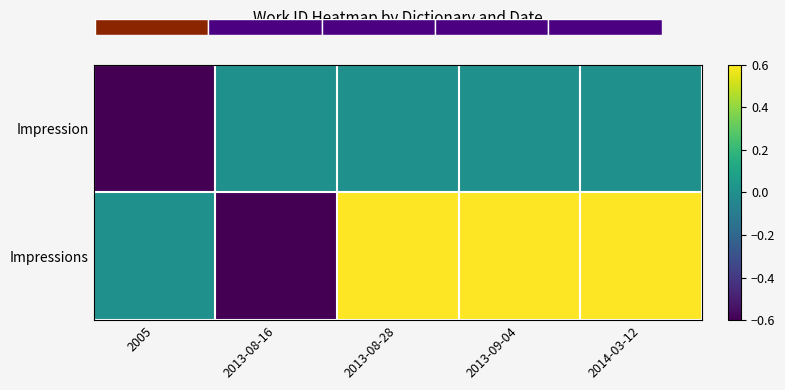

Rank the series by their average value, from lowest to highest.

Impression, Impressions